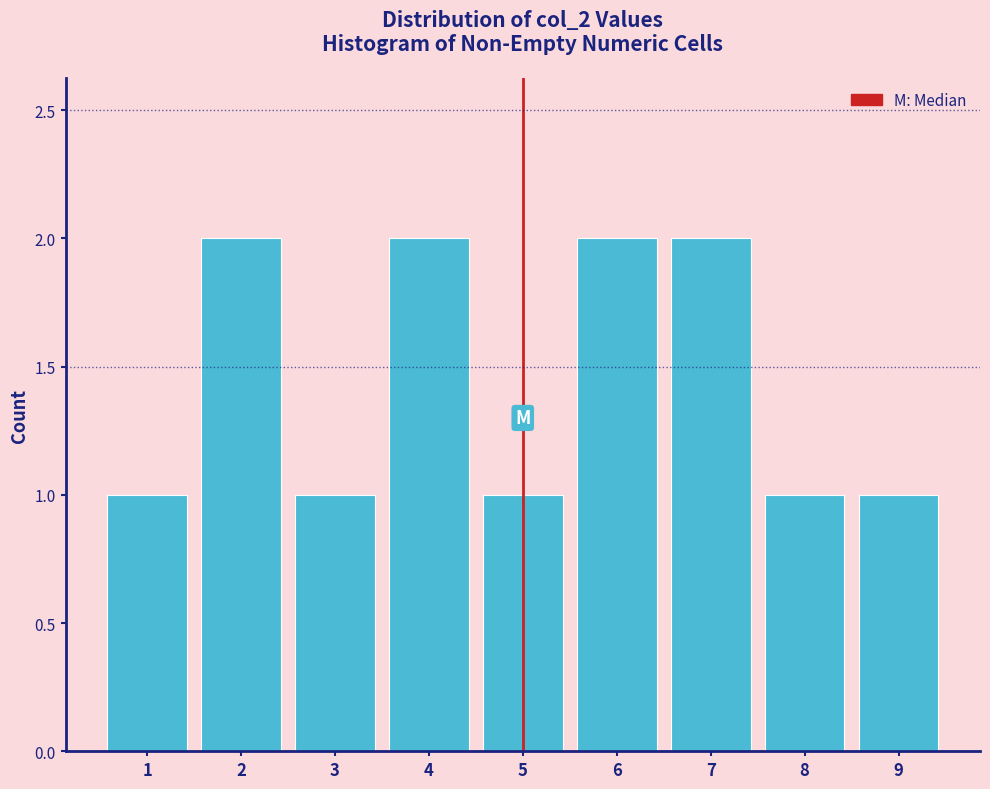

Reading left to right, transcribe all the data shown in this chart.

1	2	1	2	1	2	2	1	1